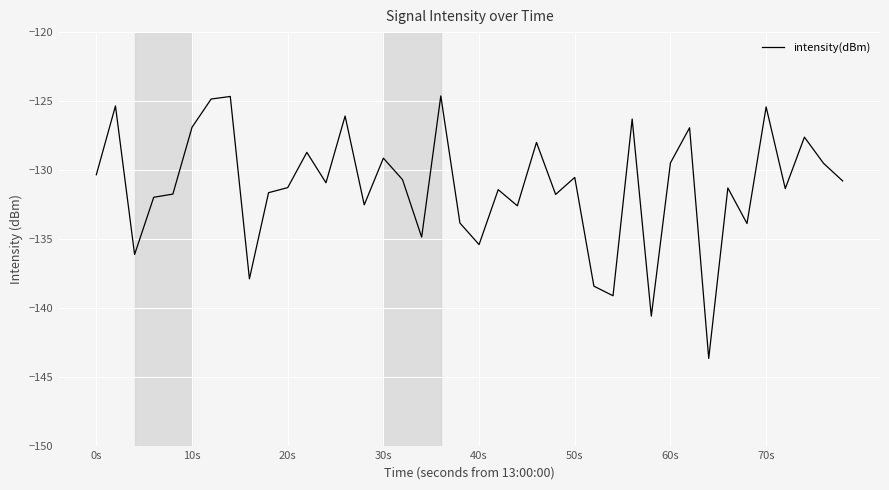

What is the minimum value shown in the chart?

-143.7